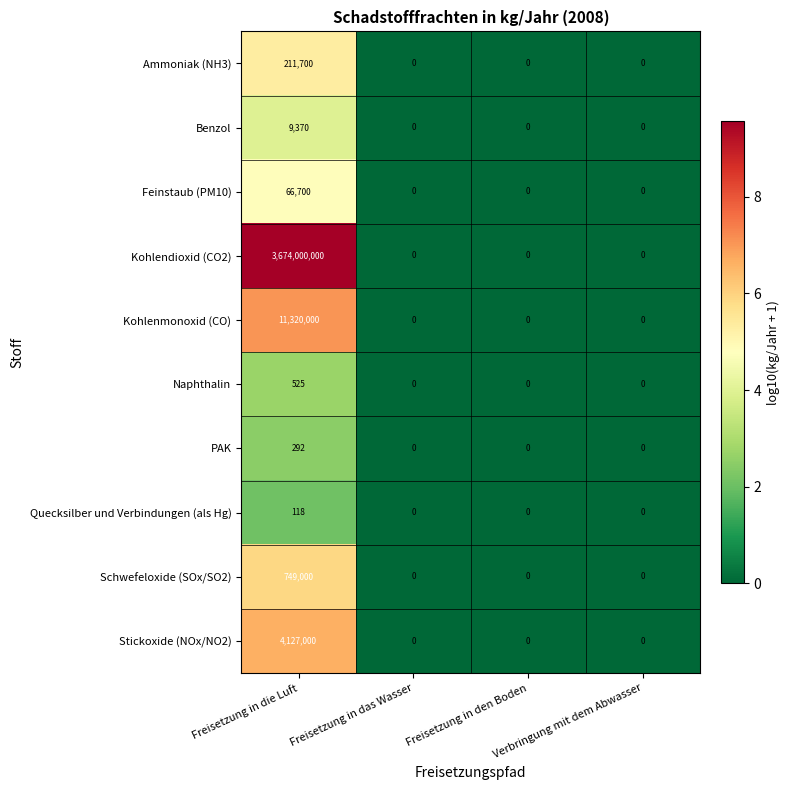

The PAK series shows 195 at Verbringung mit dem Abwasser. True or false?

False